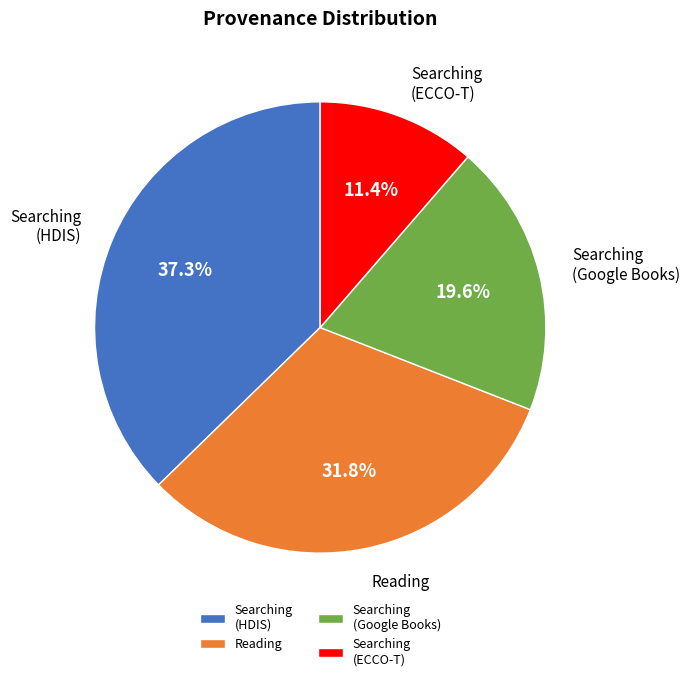

What is the ratio of the value at Searching (ECCO-T) to the value at Searching (HDIS)?

0.3